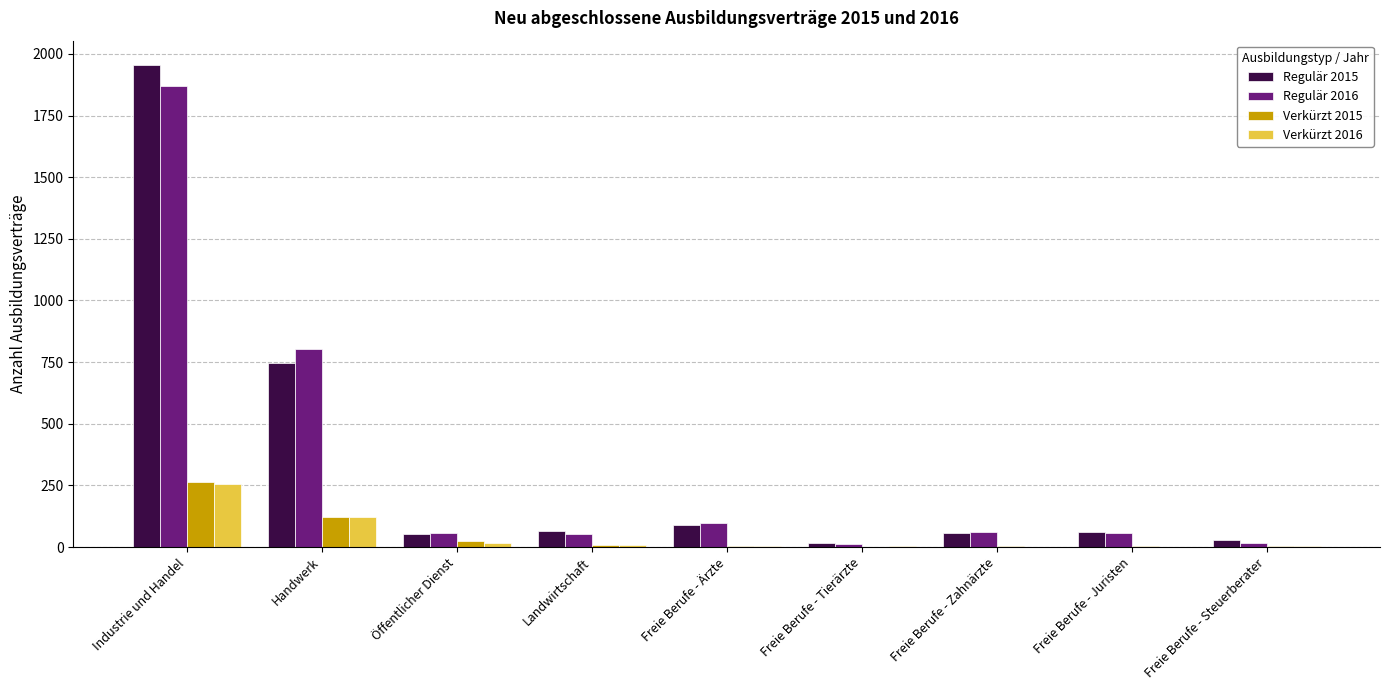

At which category is the sum across all series the highest?

Industrie und Handel